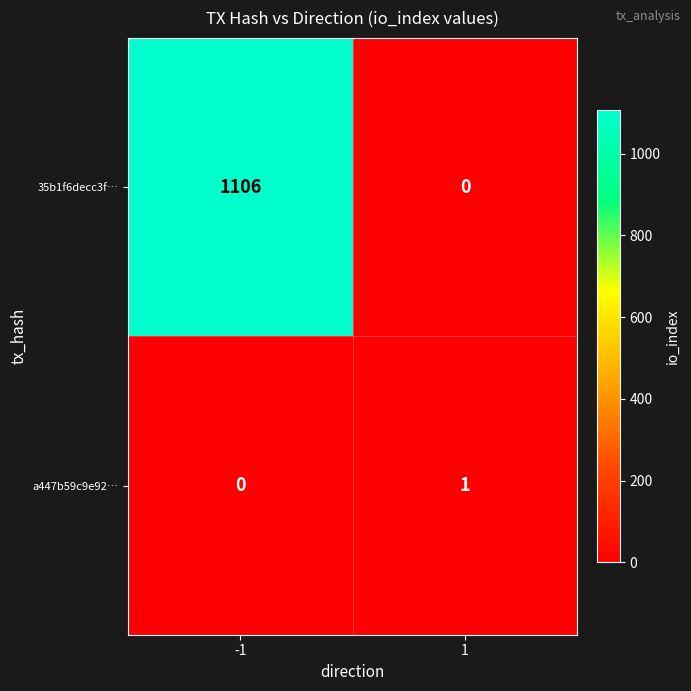

True or false: 35b1f6decc3f… has a value of 1106 at -1.

True